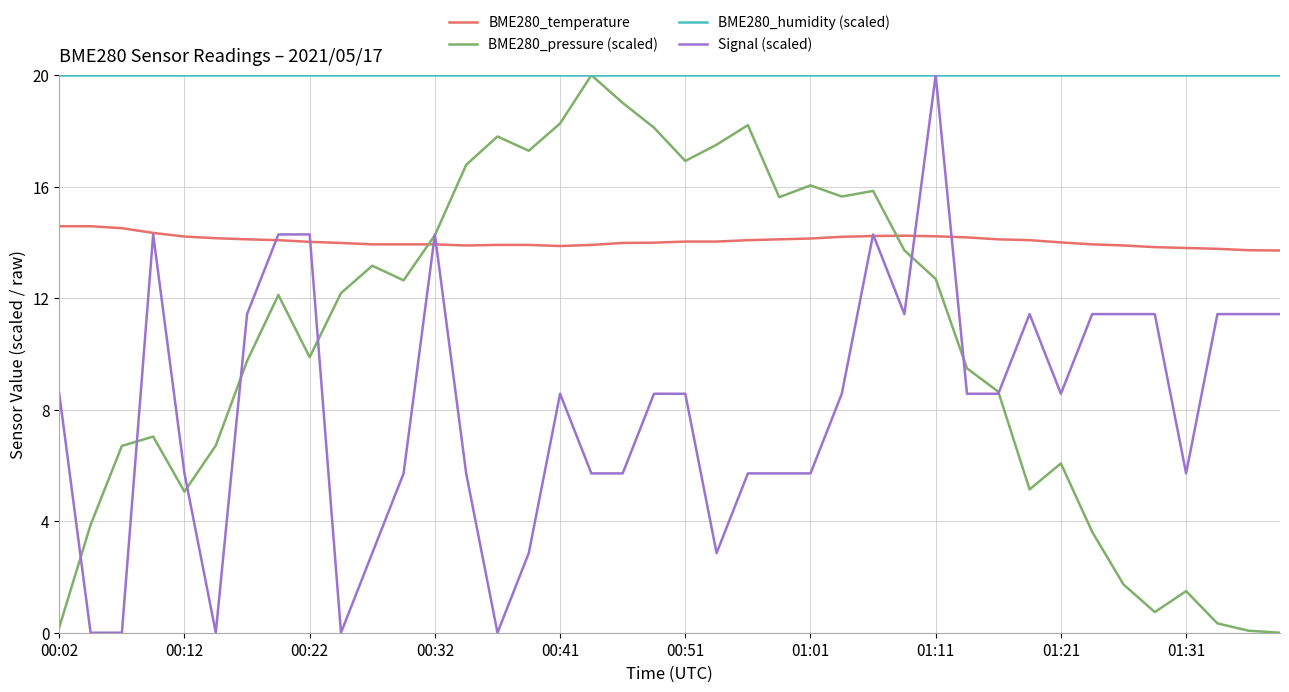

How many values in the Signal (scaled) series exceed 8?

23